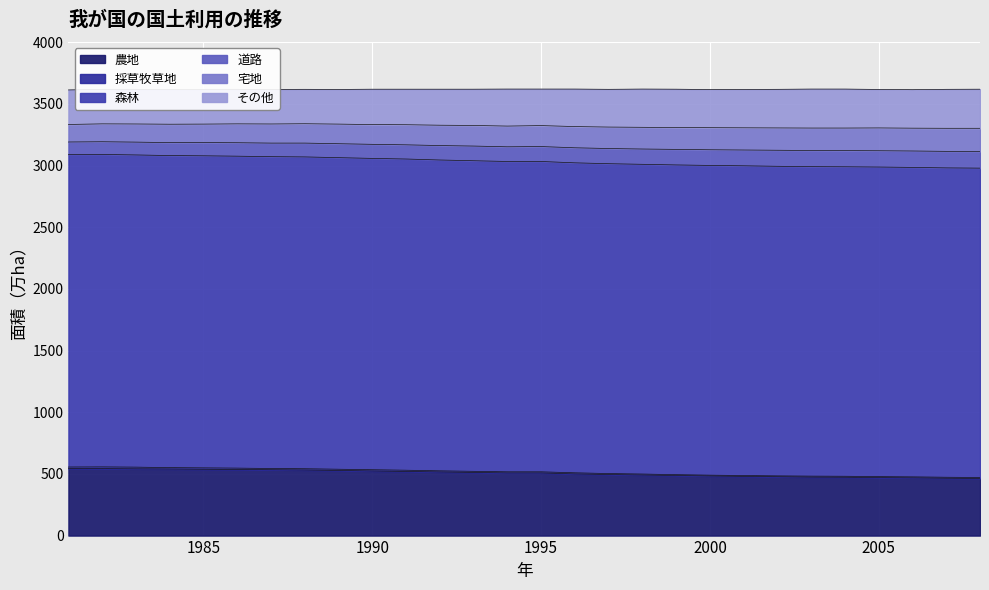

What is the lowest value of the 農地 series?

463